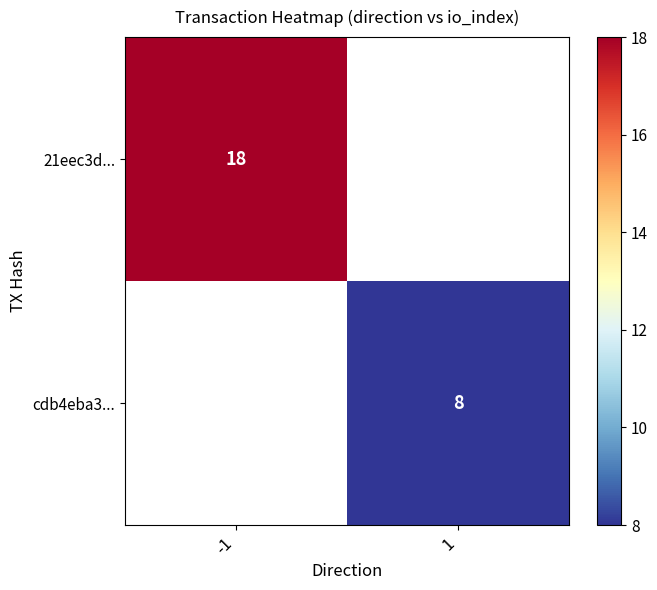

What is the greatest value displayed?

18.0